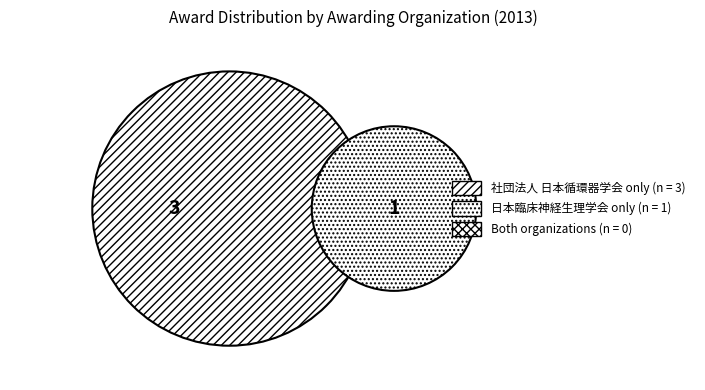

Is the sum of 284679 and 281978 greater than half?

Yes